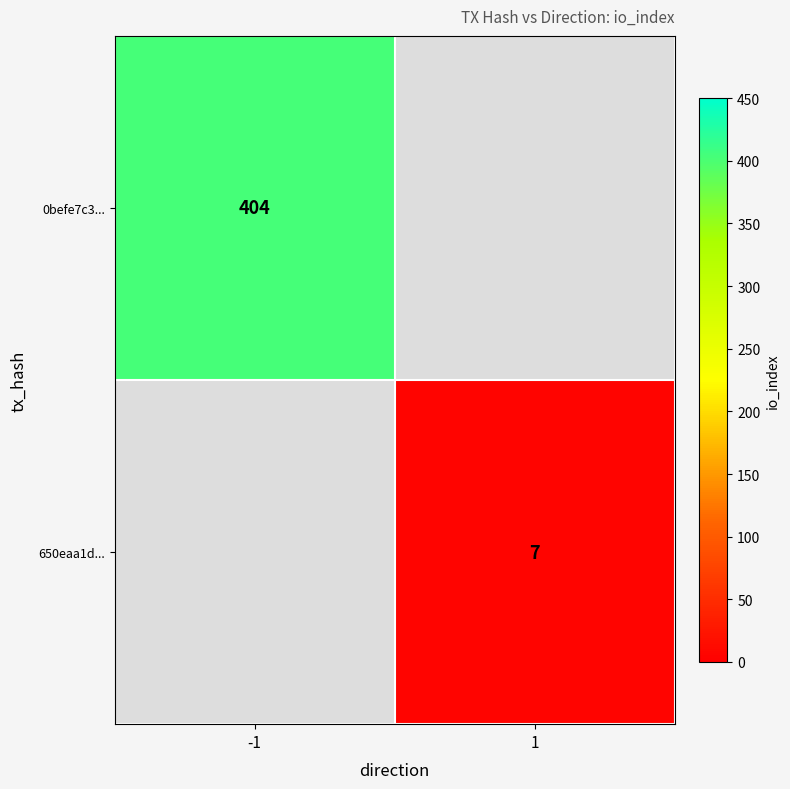

How many data points does each series have?

2